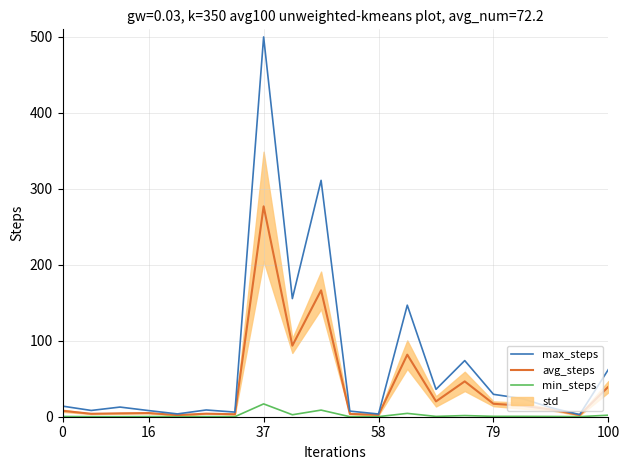

What is the approximate value of min_steps at 79?

0.5